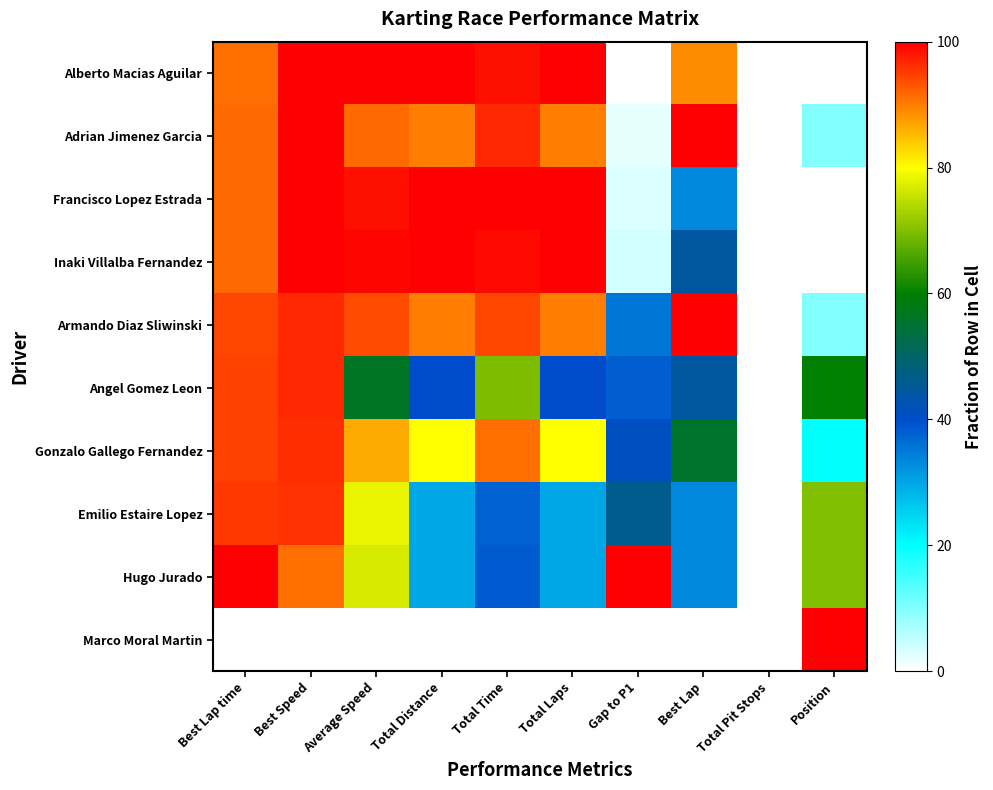

How many categories are shown in the chart?

10